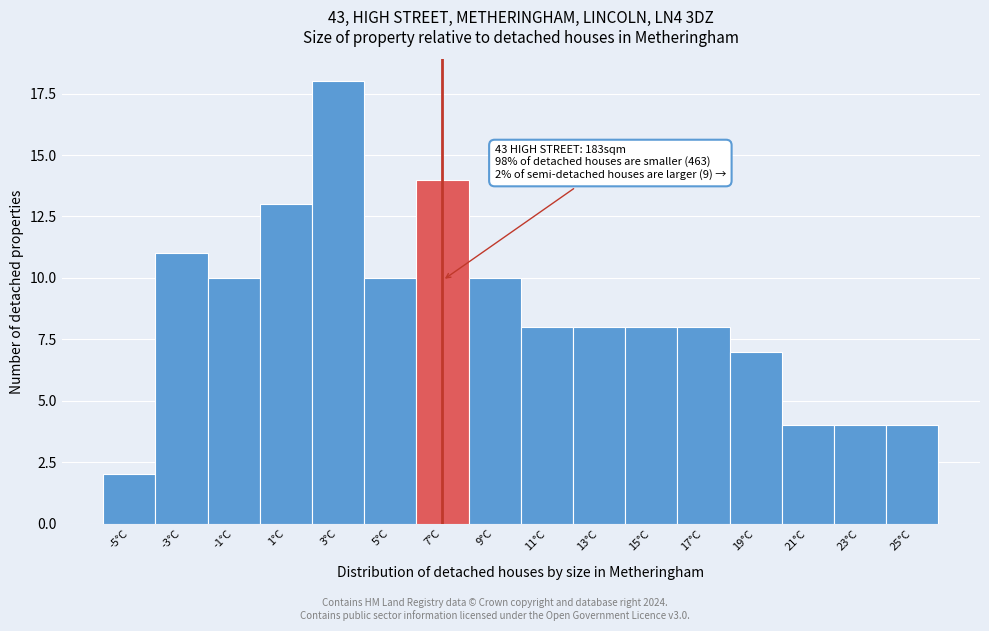

Reading left to right, what are all the values shown in this chart?

2	11	10	13	18	10	14	10	8	8	8	8	7	4	4	4